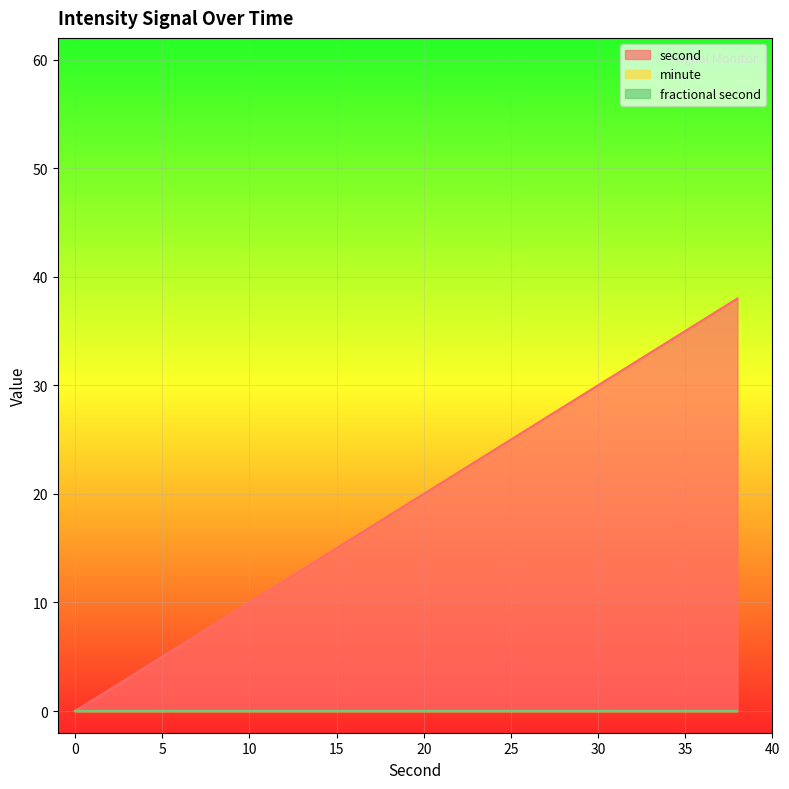

Which series has the largest range (max minus min)?

second